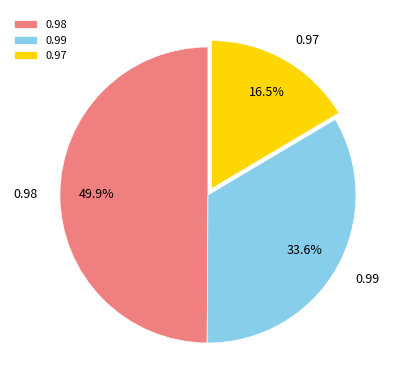

Is the sum of 0.98 and 0.97 greater than half?

Yes